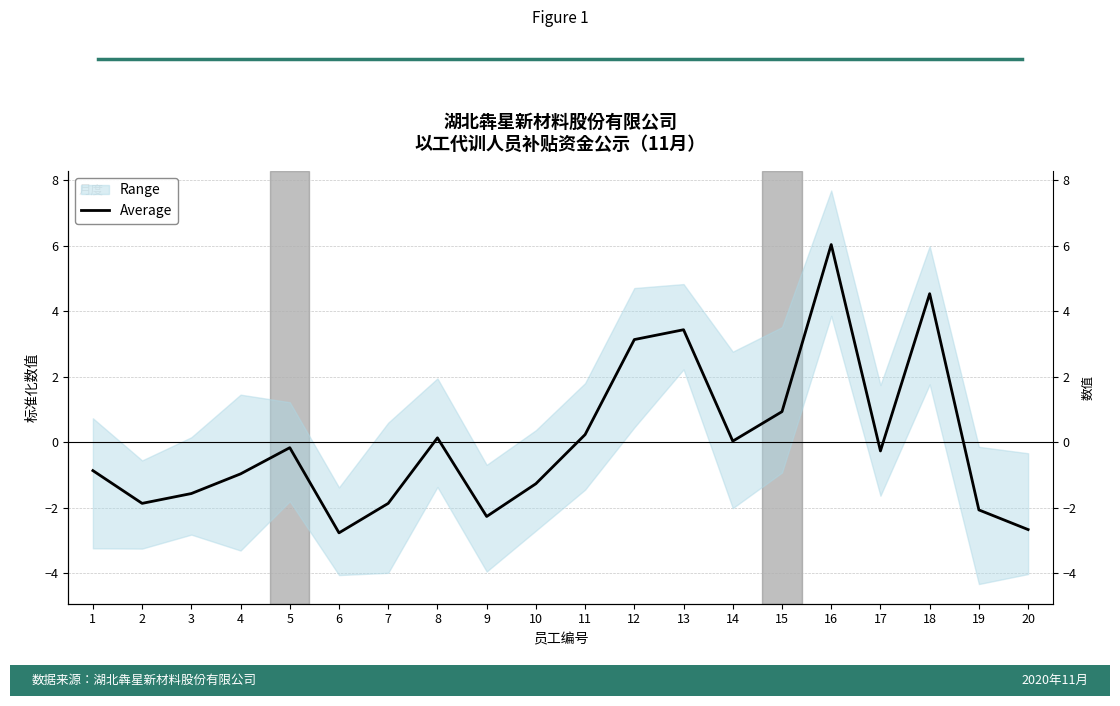

The value at 12 is 5.3. True or false?

False